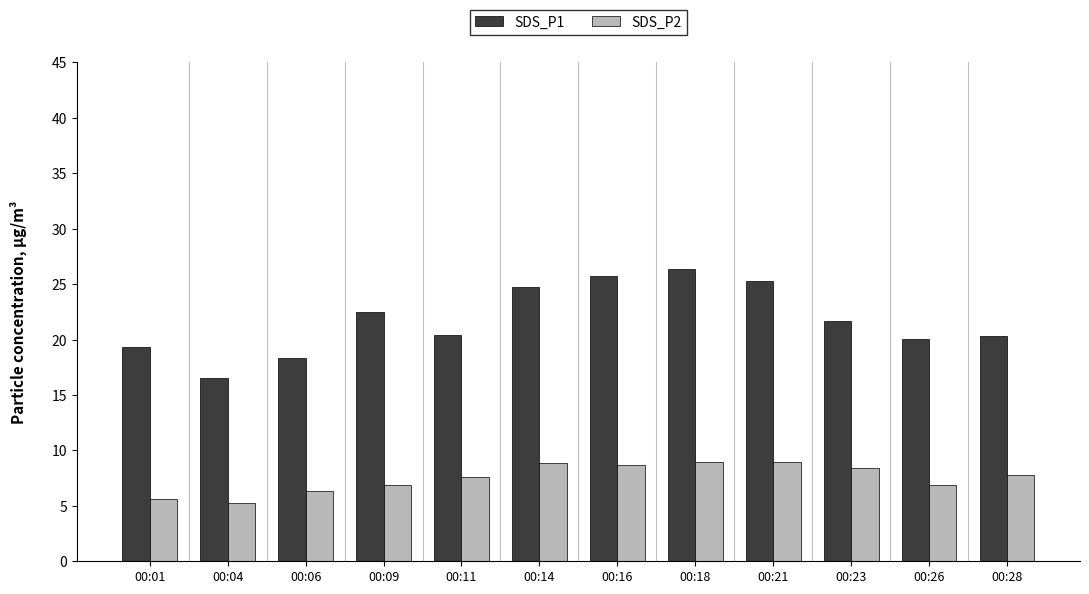

The SDS_P2 series shows 6.8 at 00:09. True or false?

True